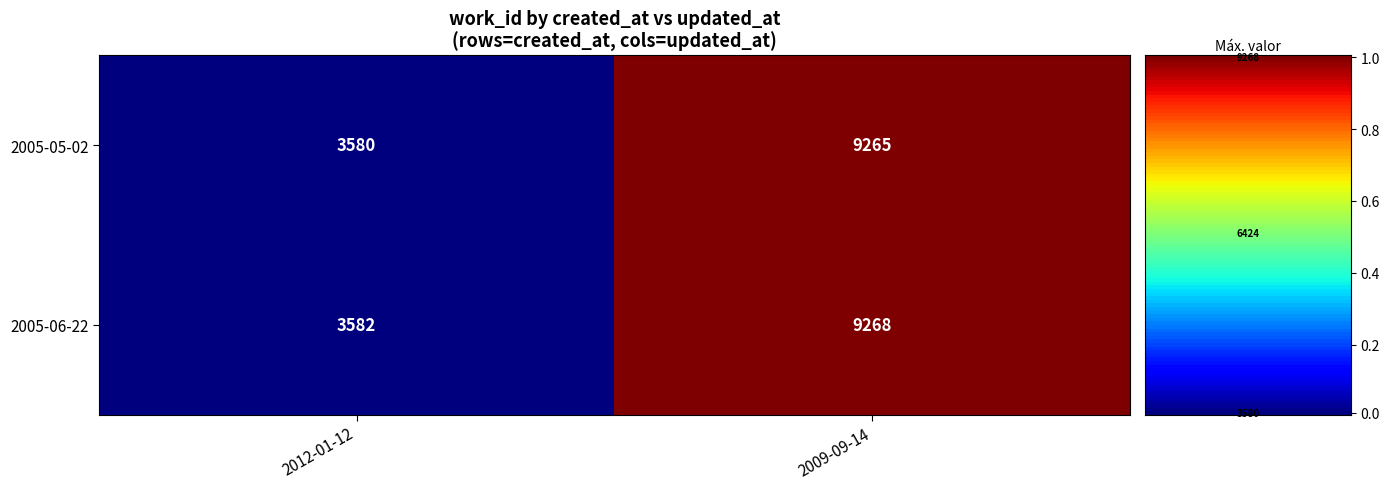

Reading left to right, what are all the values shown in this chart?

2005-05-02: 2012-01-12=3580	2009-09-14=9265
2005-06-22: 2012-01-12=3582	2009-09-14=9268